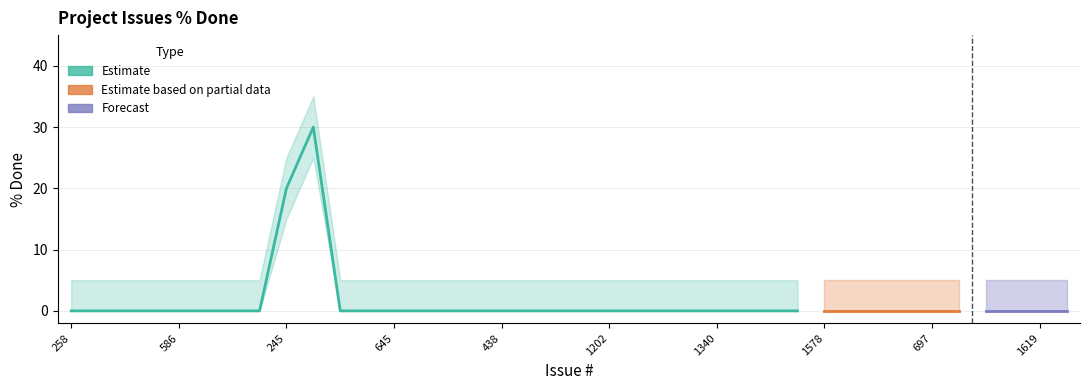

Which label corresponds to the largest value in the chart?

207